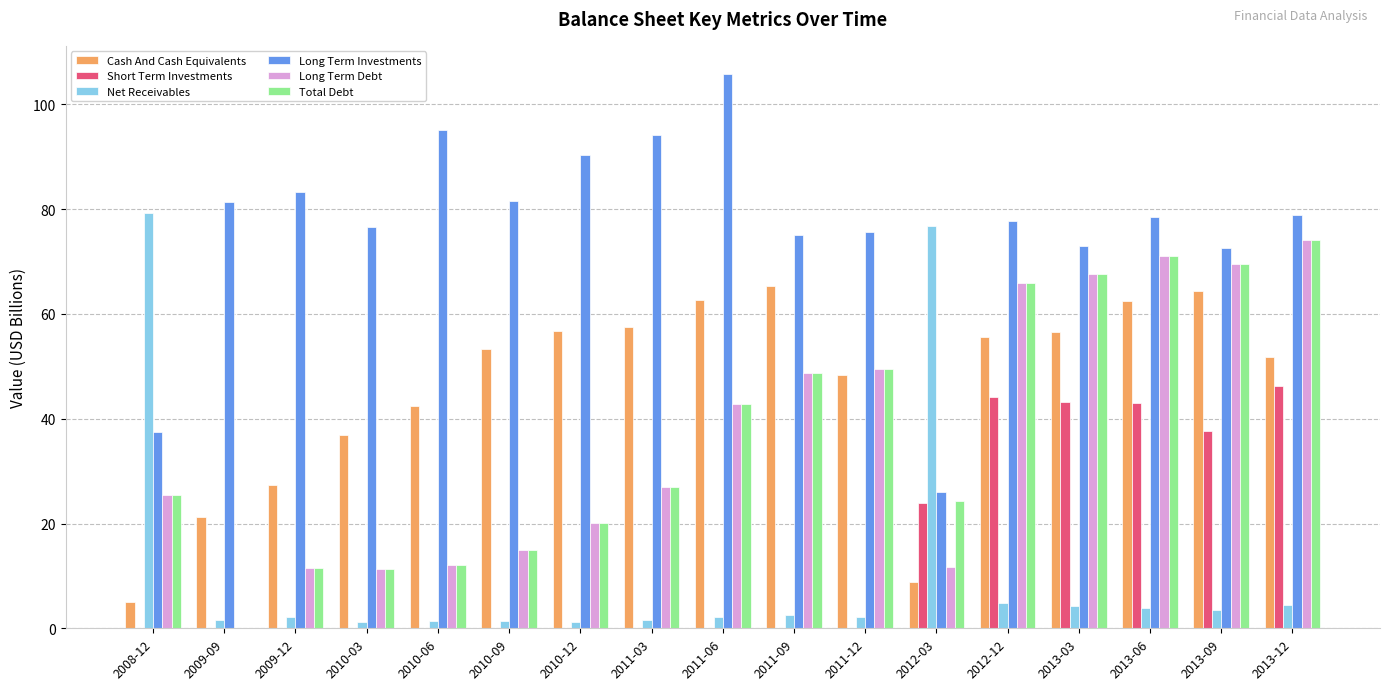

At which category does the chart reach its peak across all series?

2011-06